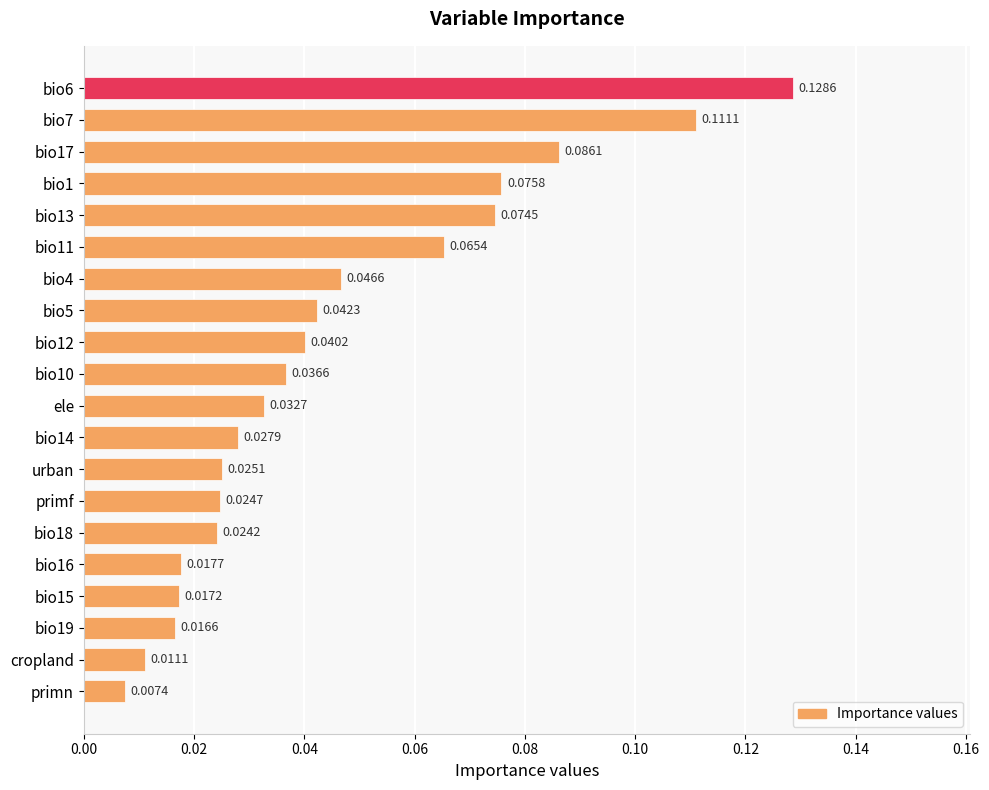

How many distinct data groups are displayed?

1